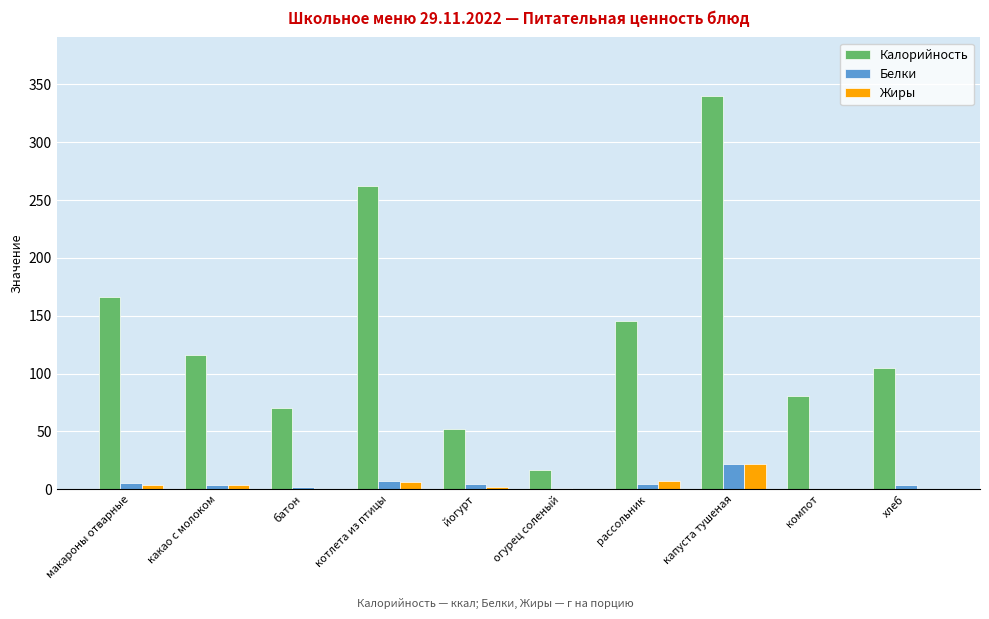

The value of Жиры at хлеб is 0.5. True or false?

True